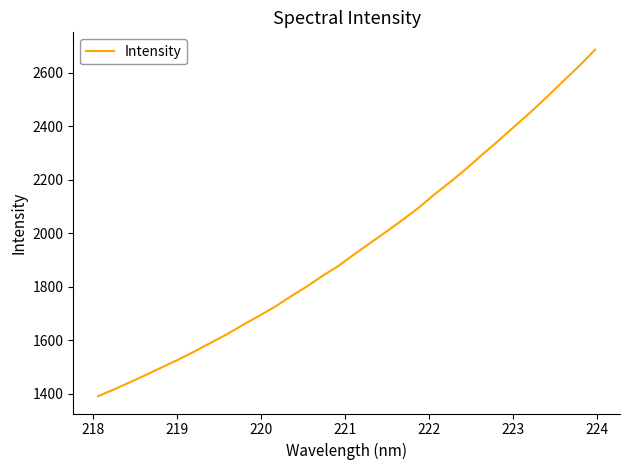

What is the smallest value displayed?

1390.4